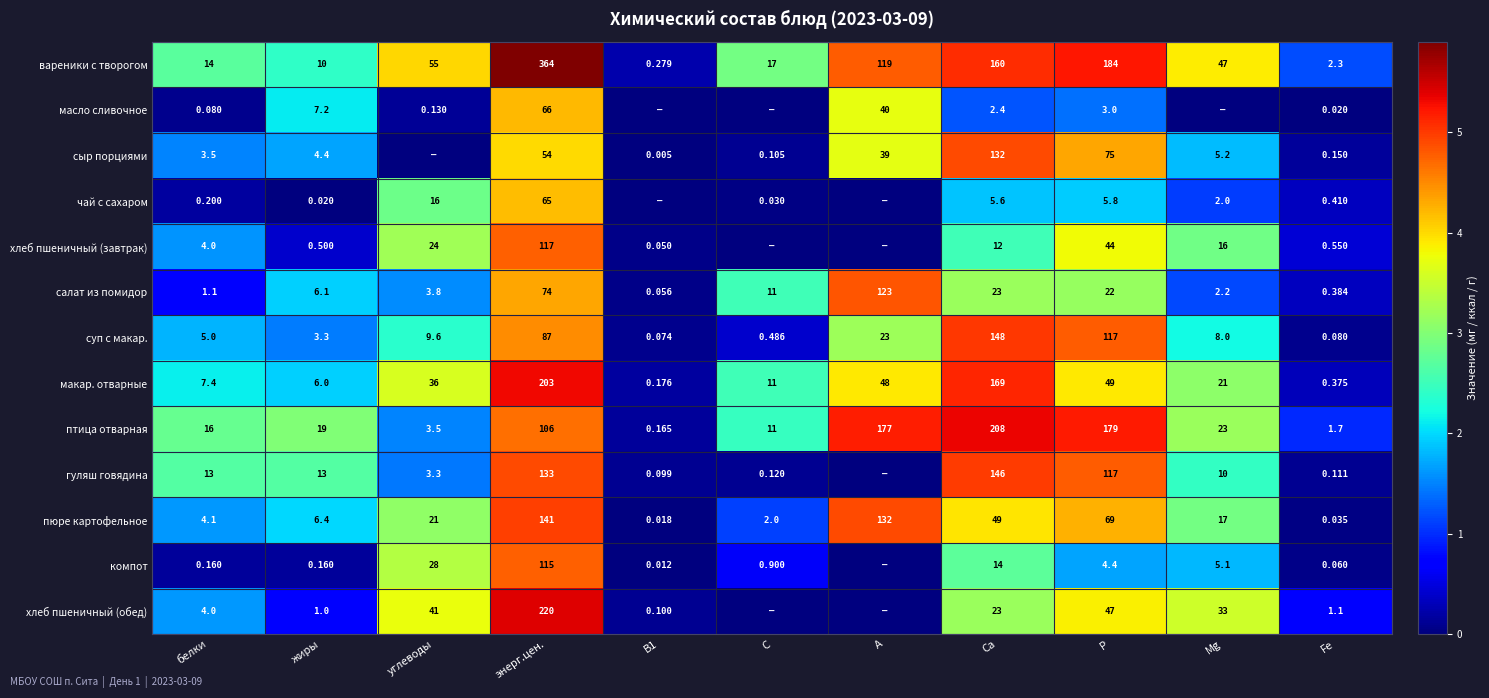

At which label does макар. отварные first exceed 21?

углеводы